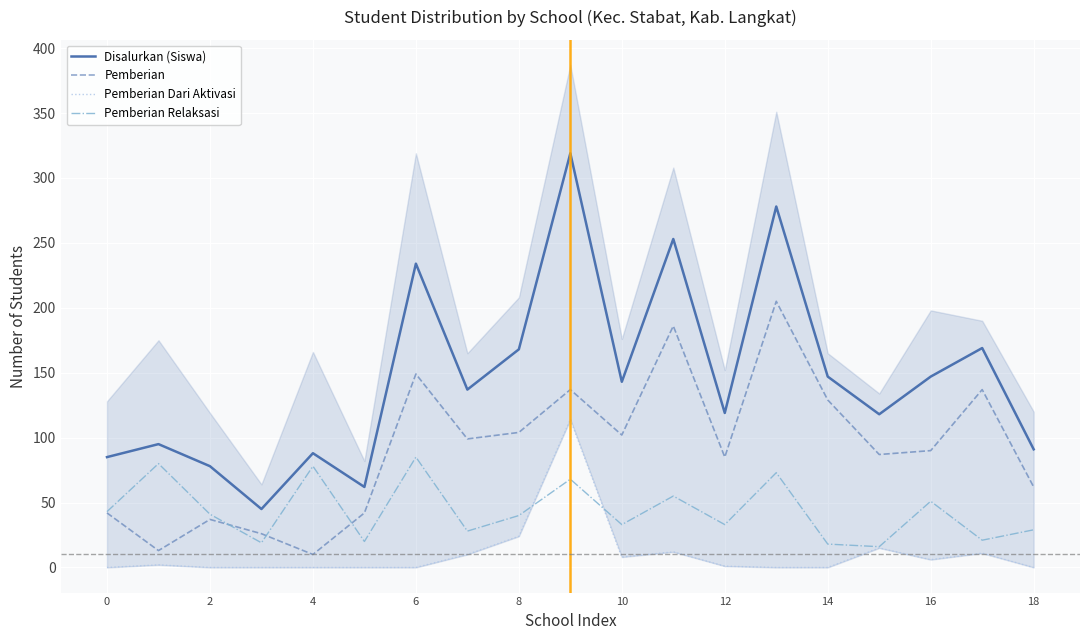

Is the value of Disalurkan (Siswa) at 14 greater than the value of Pemberian Relaksasi at 4?

Yes